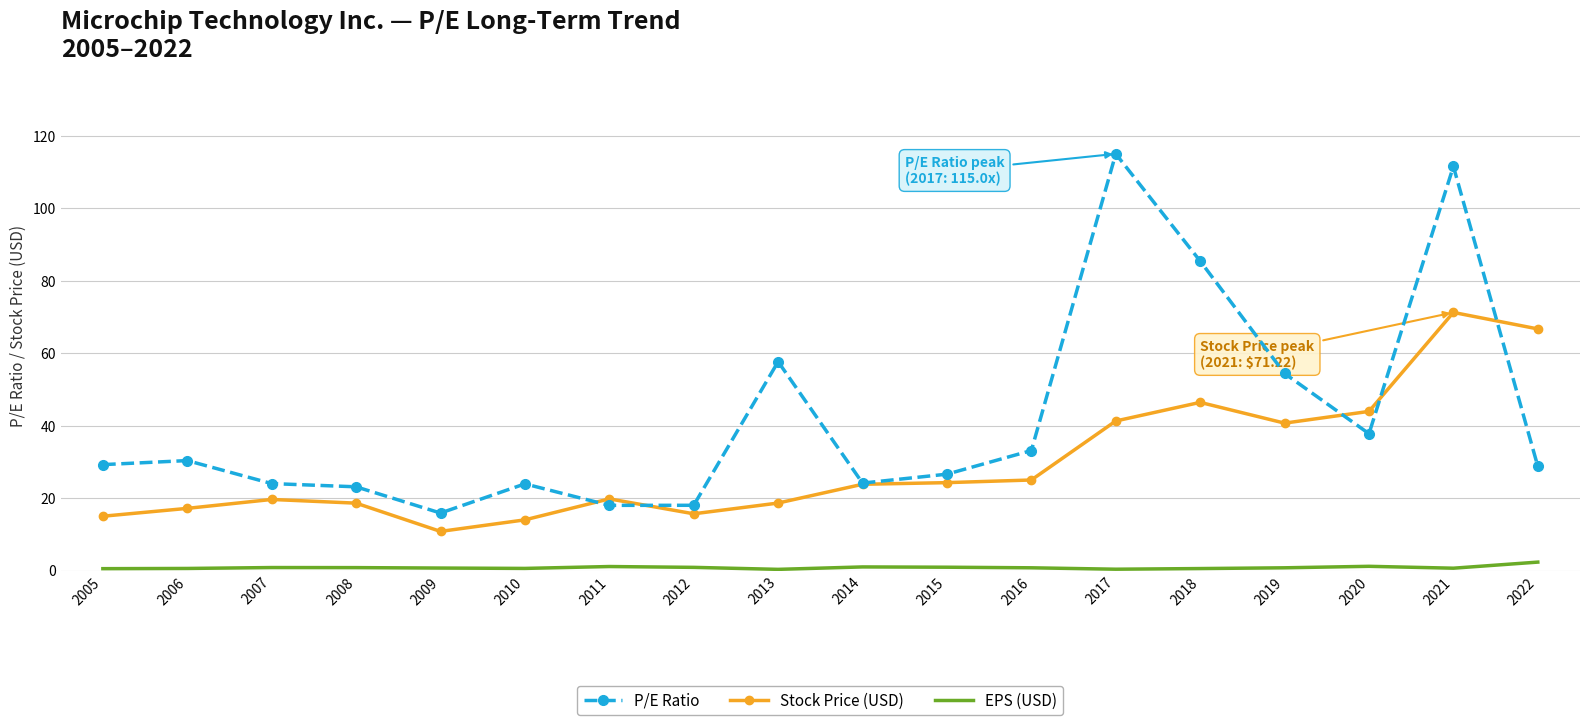

The Stock Price (USD) series shows 30.5 at 2006. True or false?

False